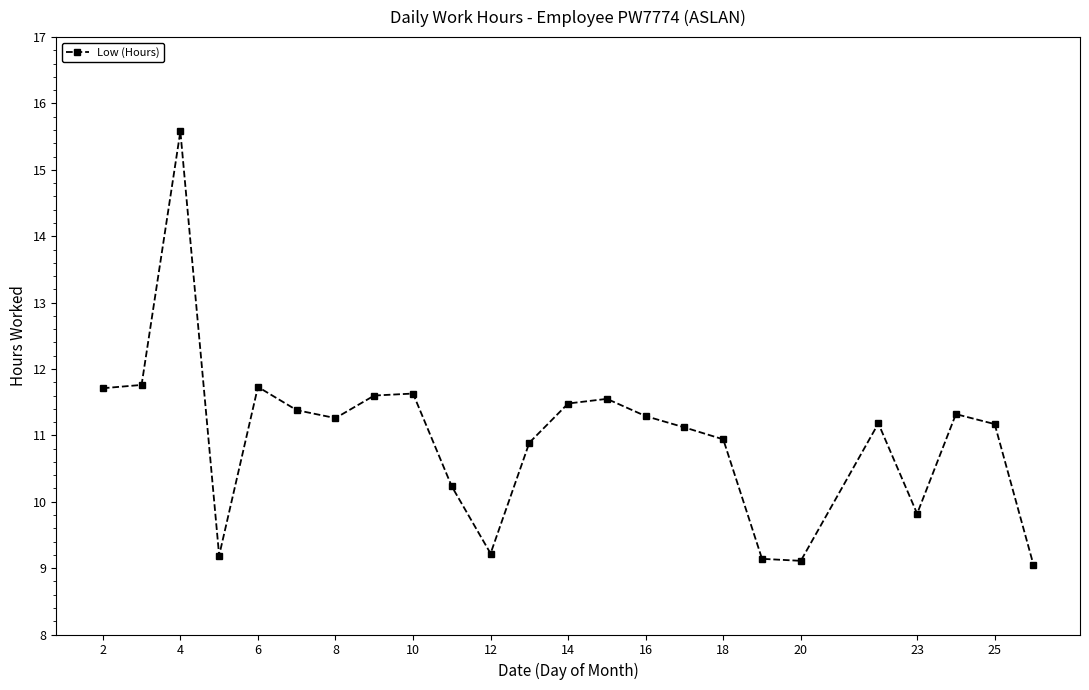

What is the average value?

11.0